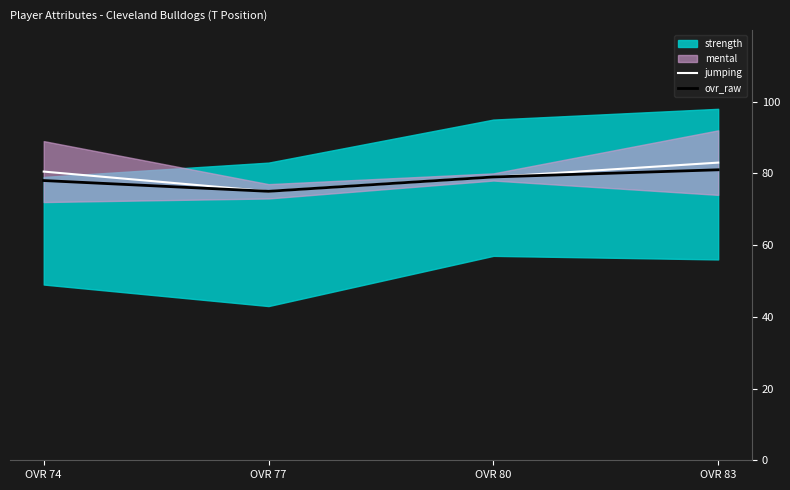

Which category has the highest value in the jumping series?

OVR 83